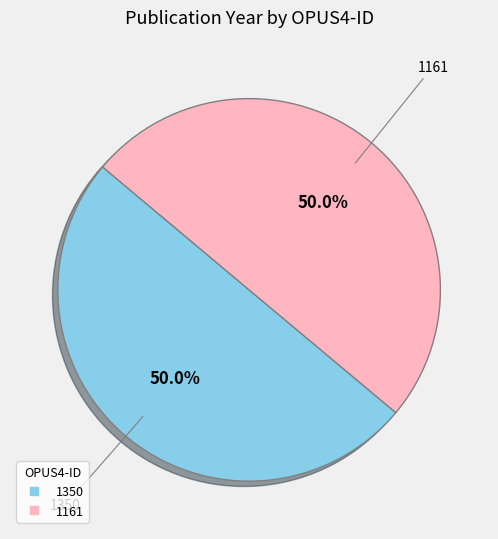

What portion of the pie excludes 1350?

50.0%